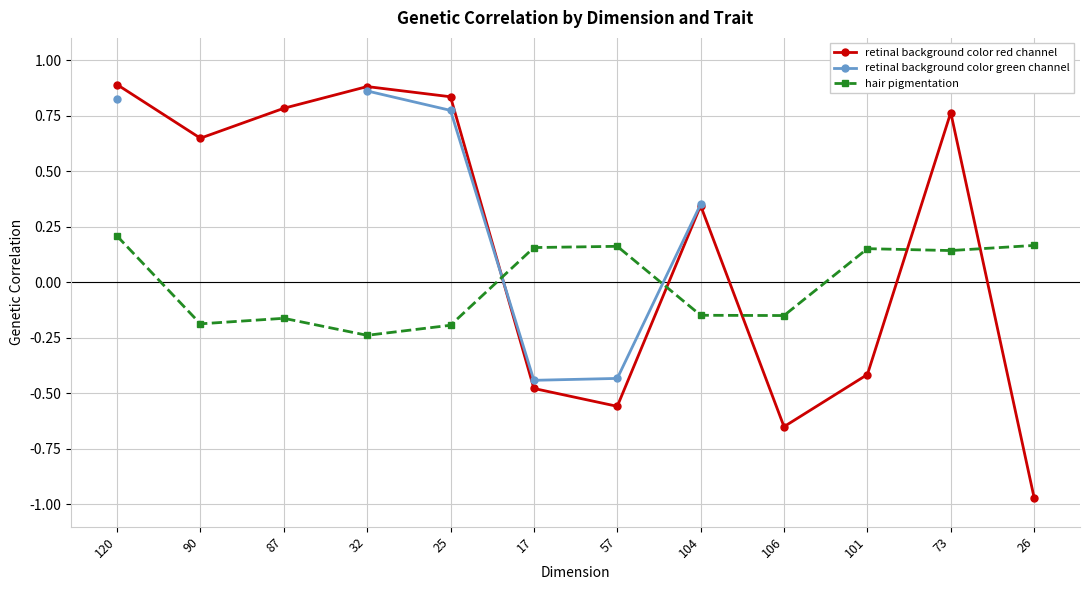

How many times do retinal background color green channel and retinal background color red channel cross each other?

1